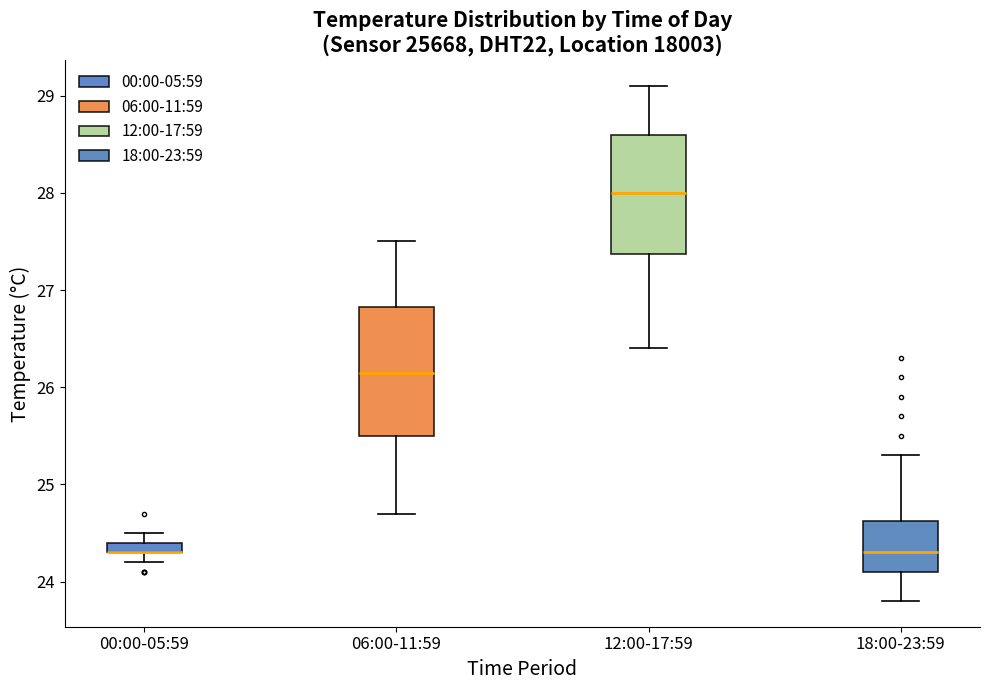

Where does the median line of the box for 18:00-23:59 sit on the y-axis? The values are not printed on the chart, so give them approximately, as read against the axis.

24.3